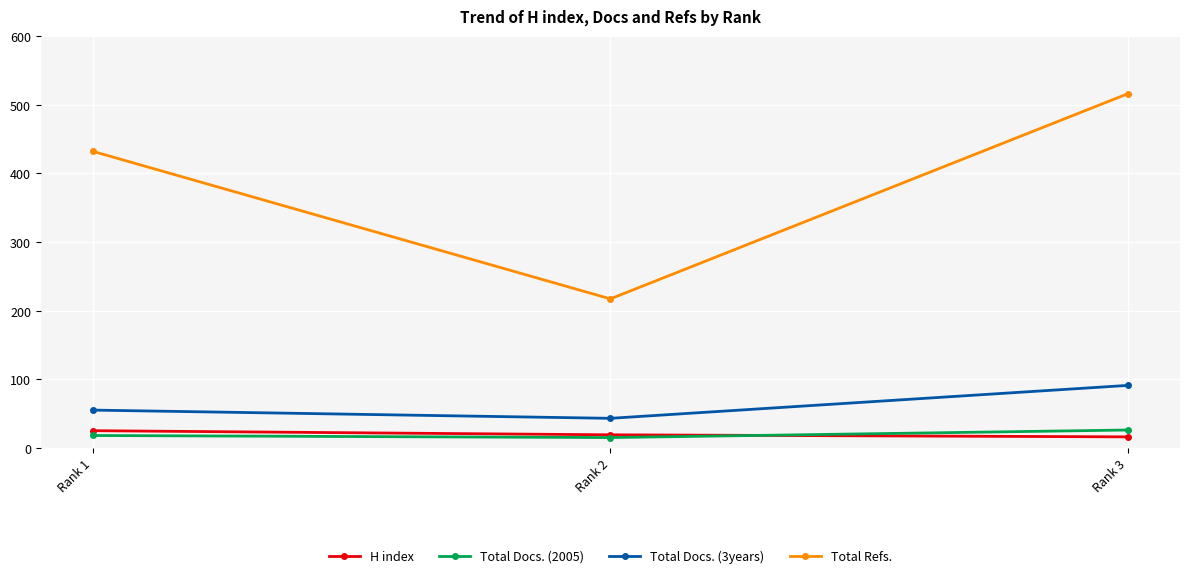

What is the difference between the maximum and minimum values in the Total Docs. (2005) series?

11